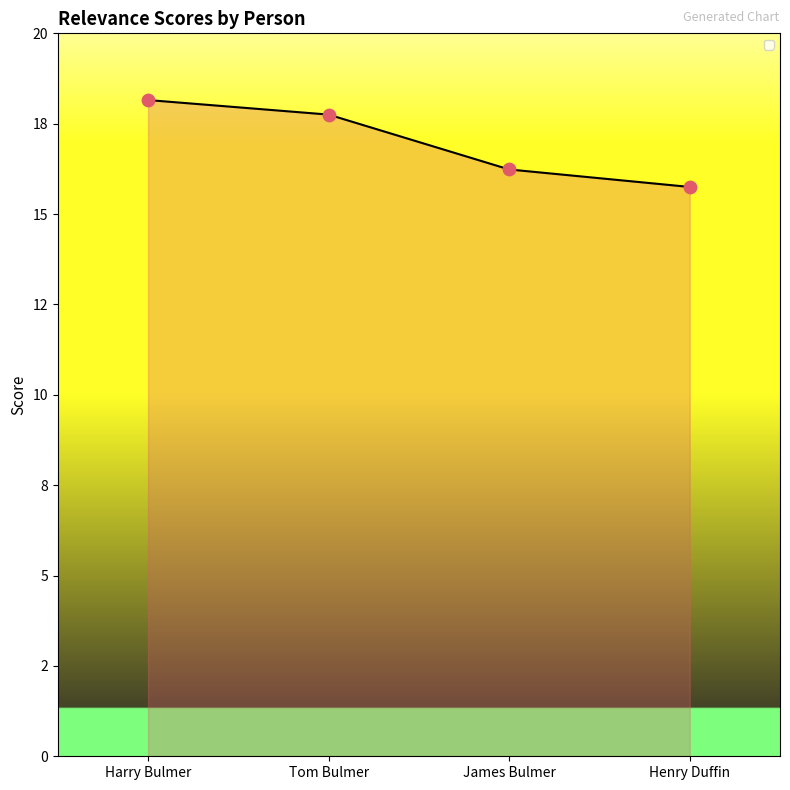

What is the ratio of the value at Harry Bulmer to the value at Henry Duffin?

1.2